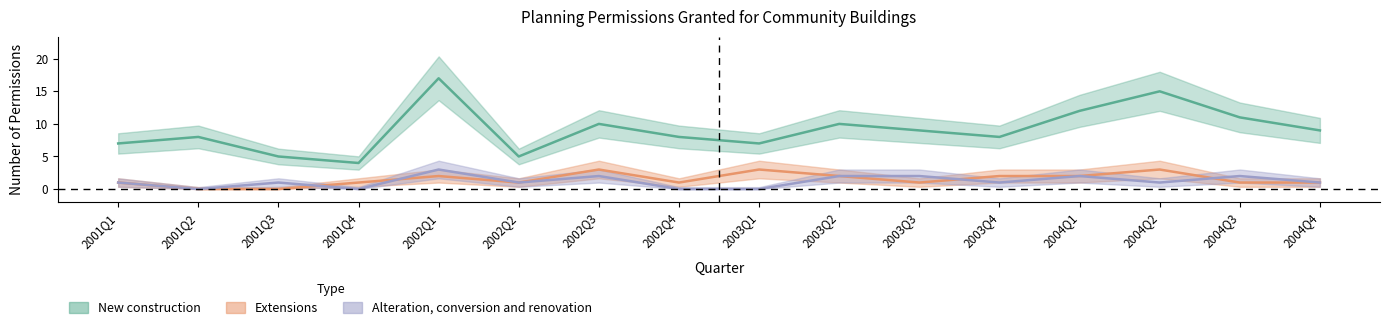

Reading left to right, extract all data points from this chart.

New construction: 7	8	5	4	17	5	10	8	7	10	9	8	12	15	11	9
Extensions: 1	0	0	1	2	1	3	1	3	2	1	2	2	3	1	1
Alteration, conversion and renovation: 1	0	1	0	3	1	2	0	0	2	2	1	2	1	2	1